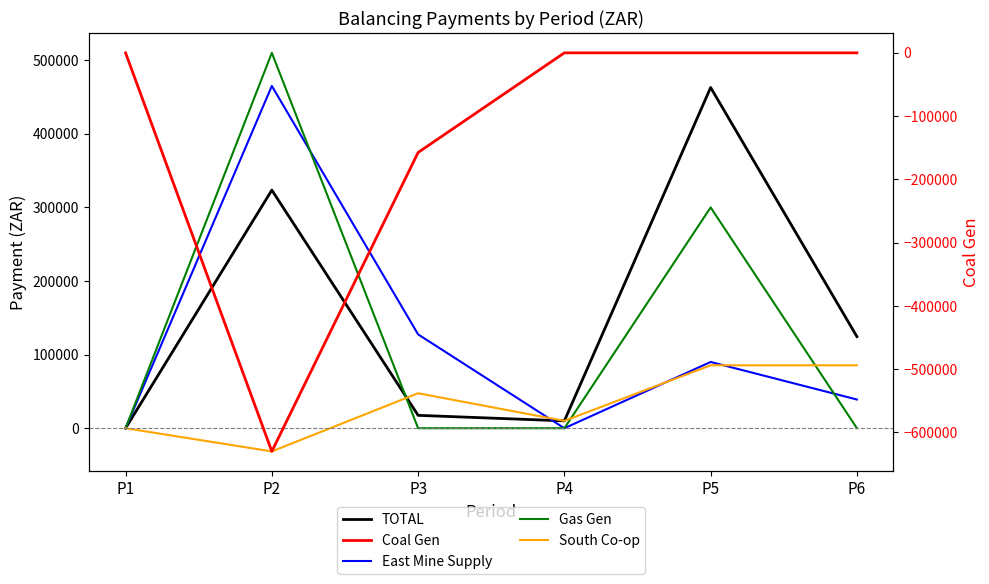

How many lines are shown in the chart?

5